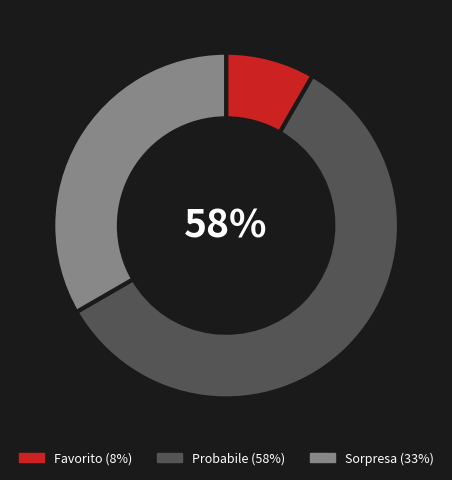

True or false: Favorito accounts for 17% of the total.

False